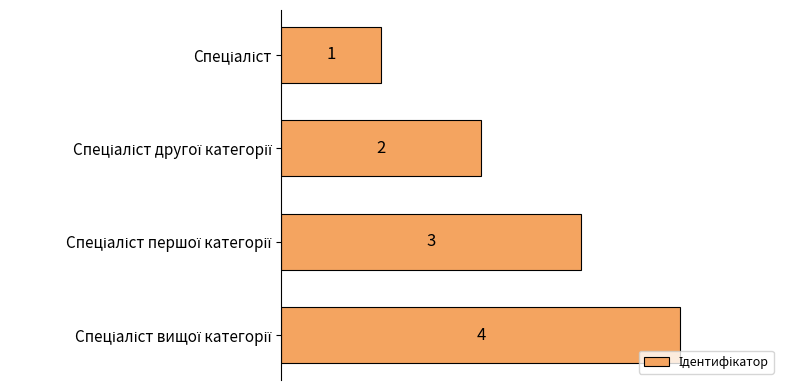

How many data points are less than 3?

2